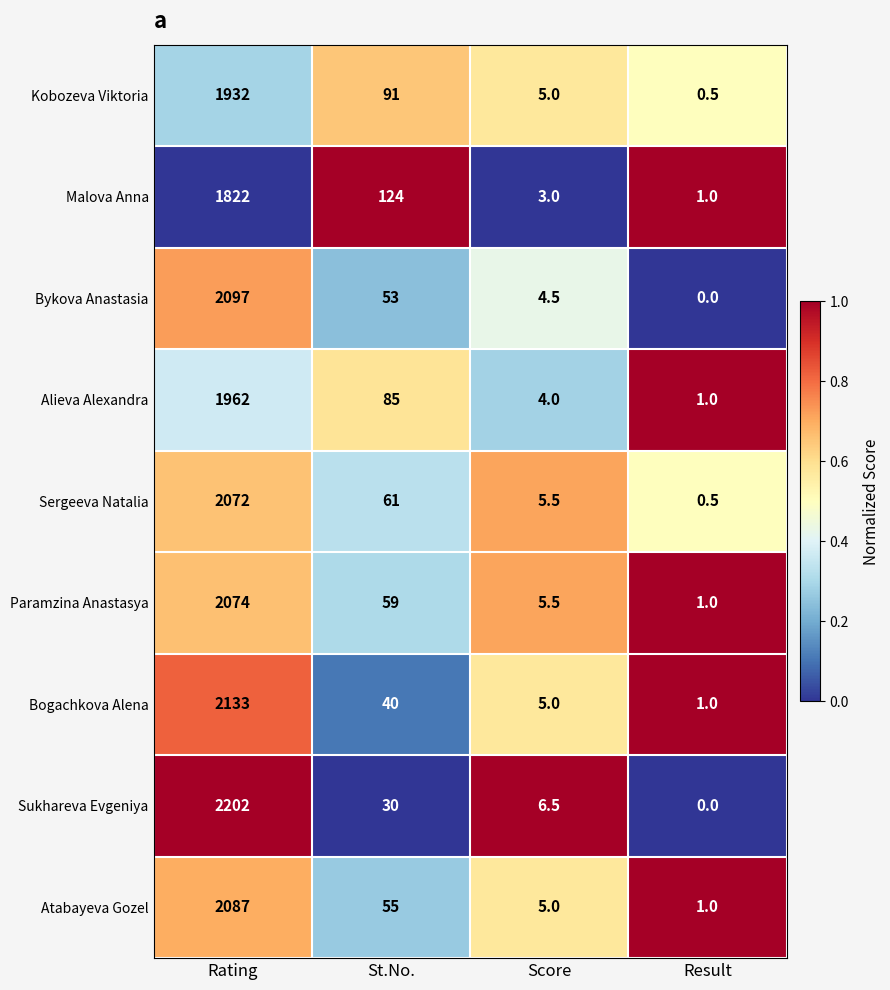

True or false: Sukhareva Evgeniya has a value of 1277.3 at Rating.

False